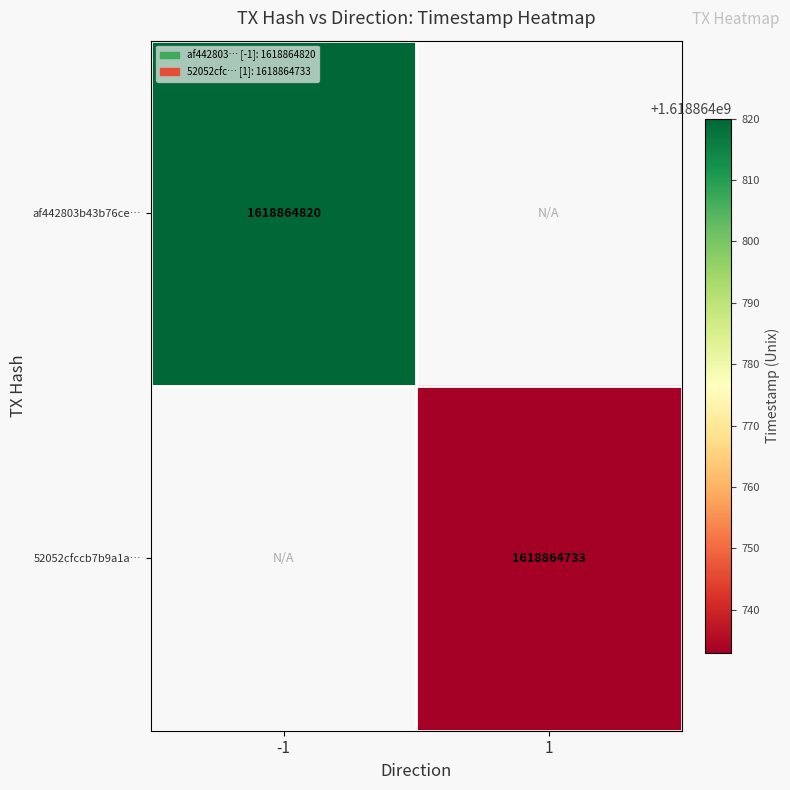

Reading left to right, transcribe all the data shown in this chart.

af442803b43b76cebb731a497acfbd4fd8a18dd: 1618864820	0
52052cfccb7b9a1a060eeabde813f0a66d8441e: 0	1618864733